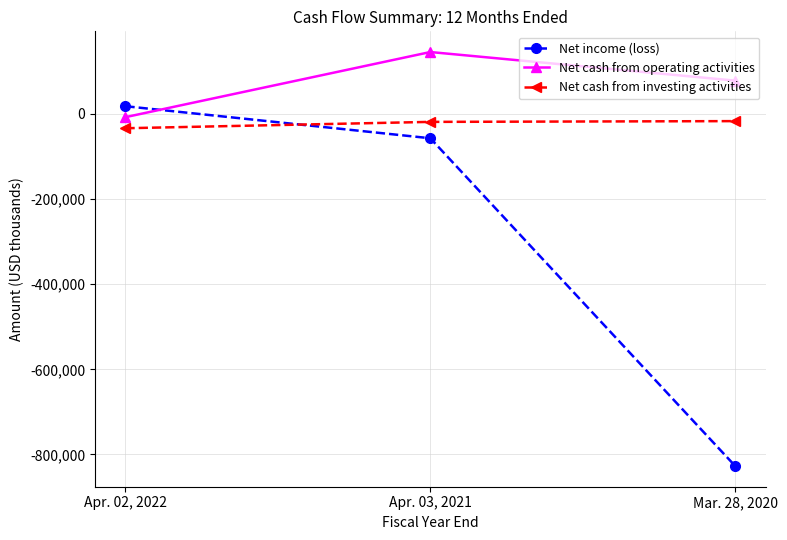

What is the sum of all Net income (loss) values?

-866596